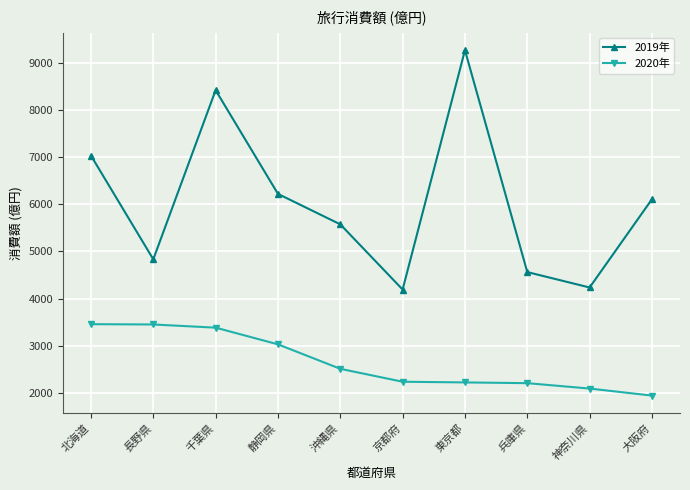

What is the difference between the highest and lowest values at 静岡県?

3198.8